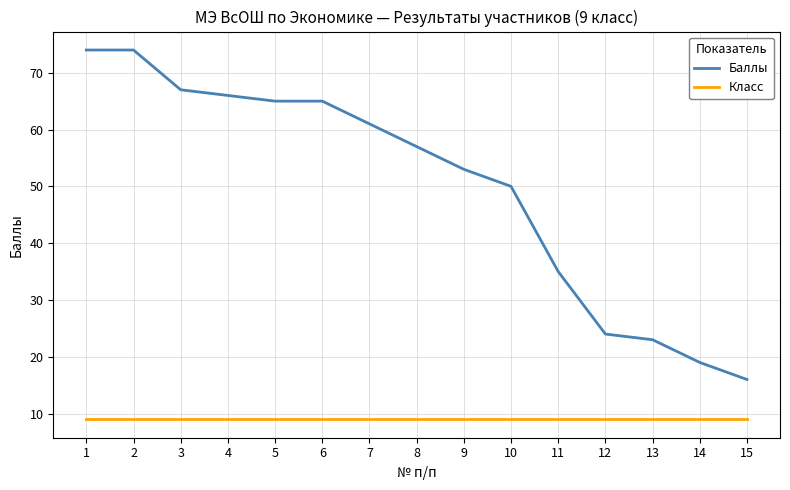

Is it true that Класс equals 9 at 10?

True